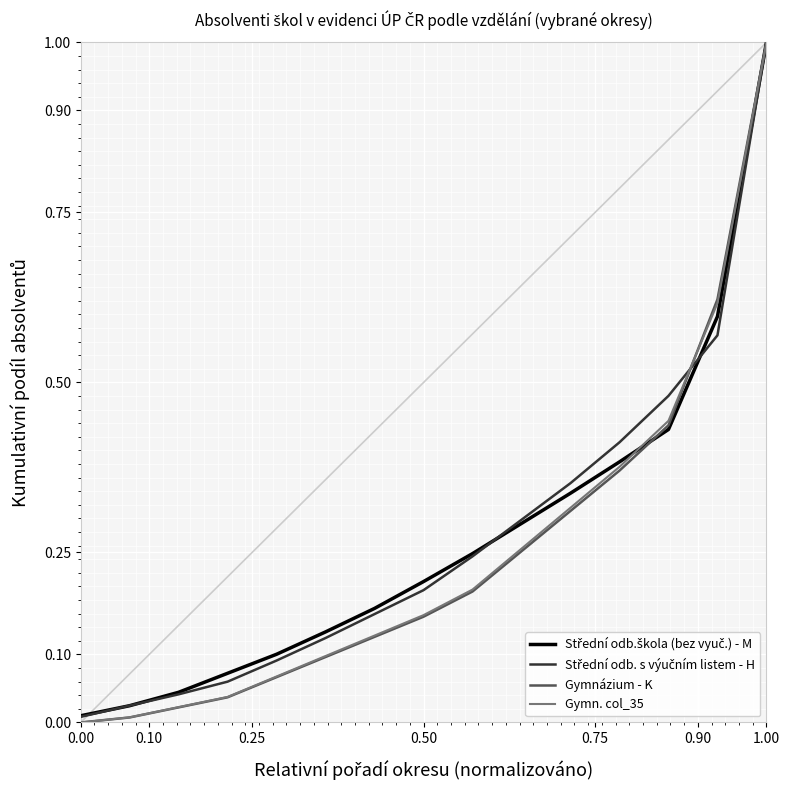

Does the chart have visible grid lines?

Yes